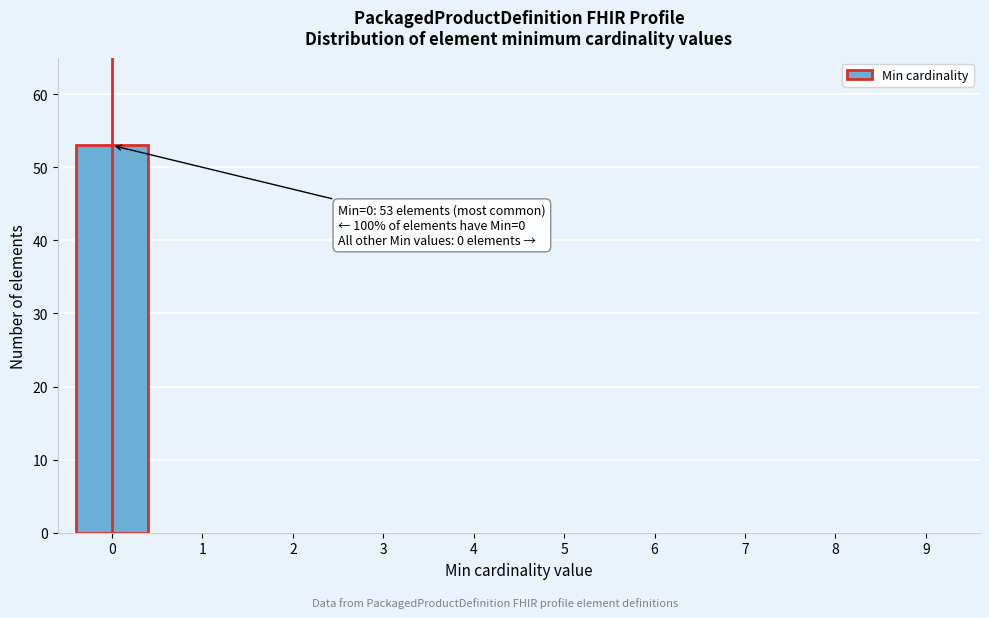

Reading left to right, what are all the values shown in this chart?

0=53	1=0	2=0	3=0	4=0	5=0	6=0	7=0	8=0	9=0